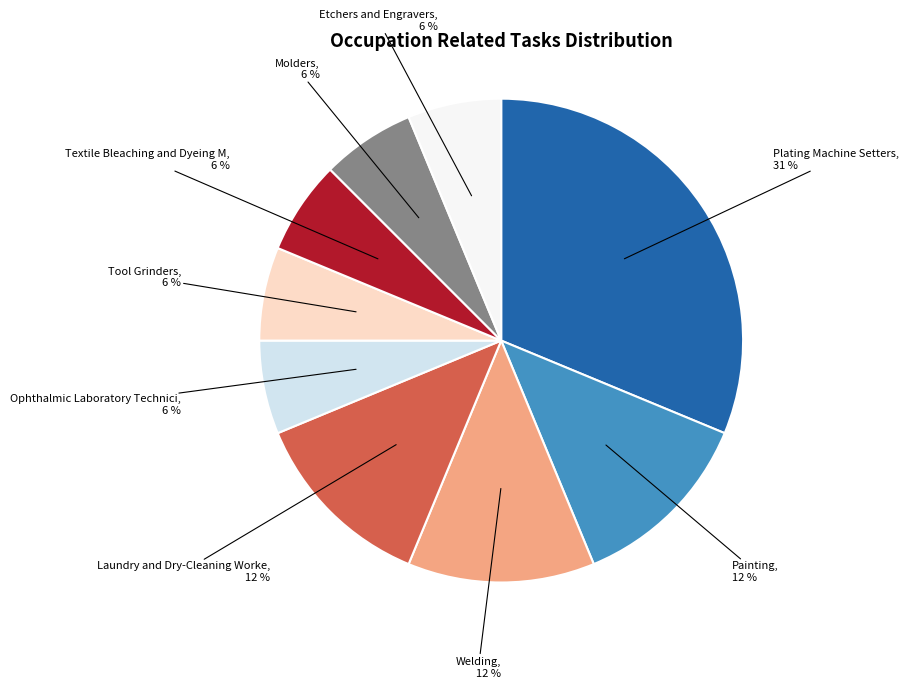

Is there any slice that represents more than half of the pie?

No